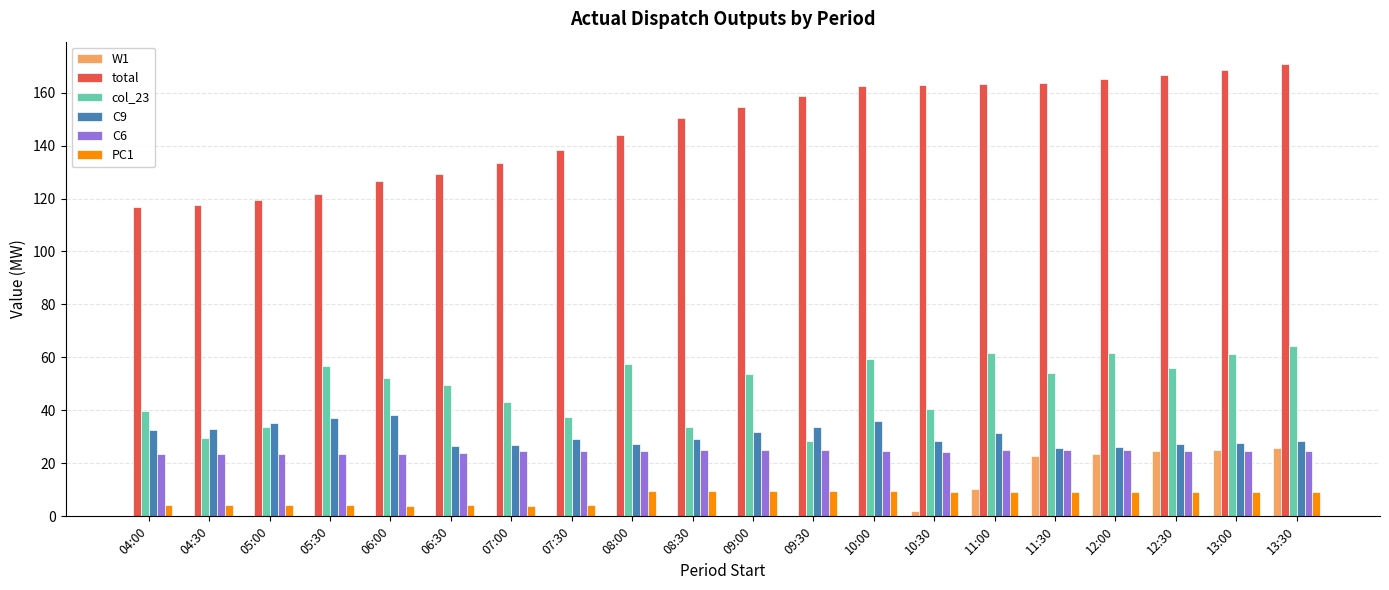

Between 06:00 and 09:00, which series saw the biggest shift?

total